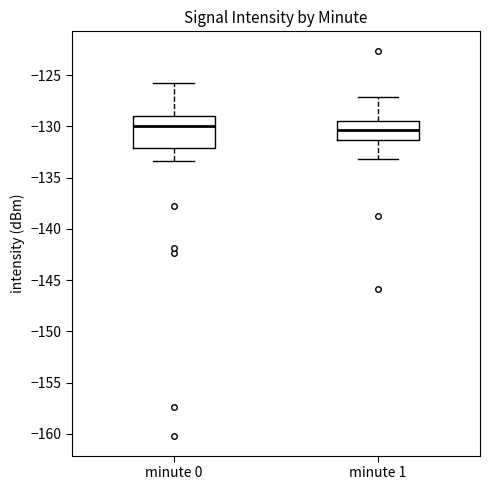

Comparing the boxes themselves (not the whiskers), which one is the tallest?

minute 0